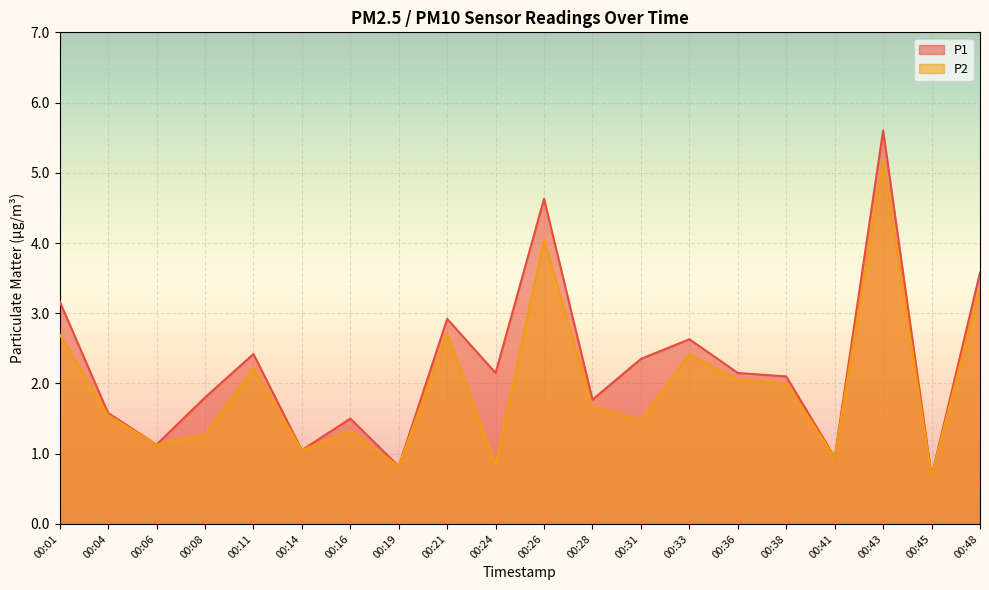

What is the average value of the P2 series?

2.0